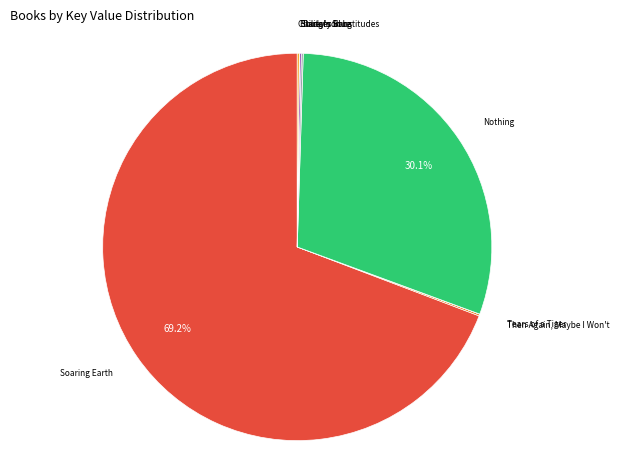

What is the largest slice in the pie chart?

Soaring Earth